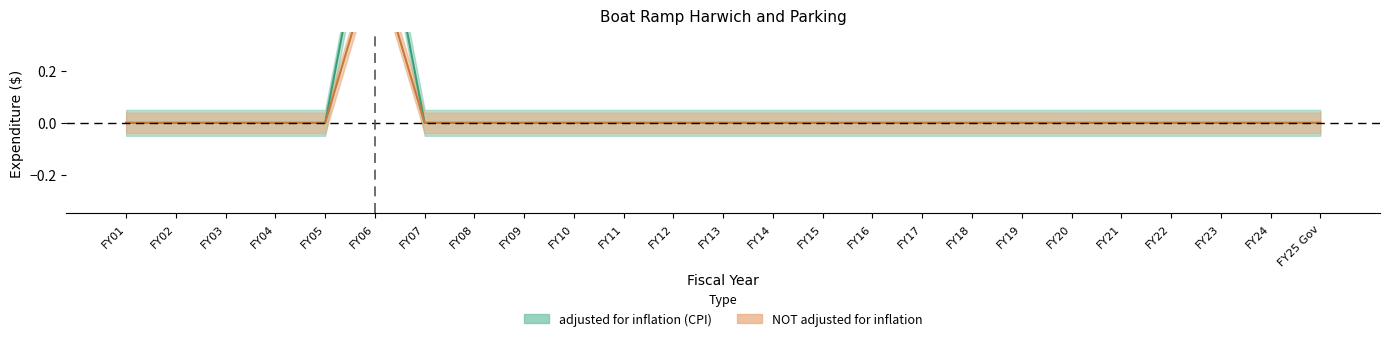

Is it true that adjusted for inflation (CPI) equals 0.0 at FY02?

True